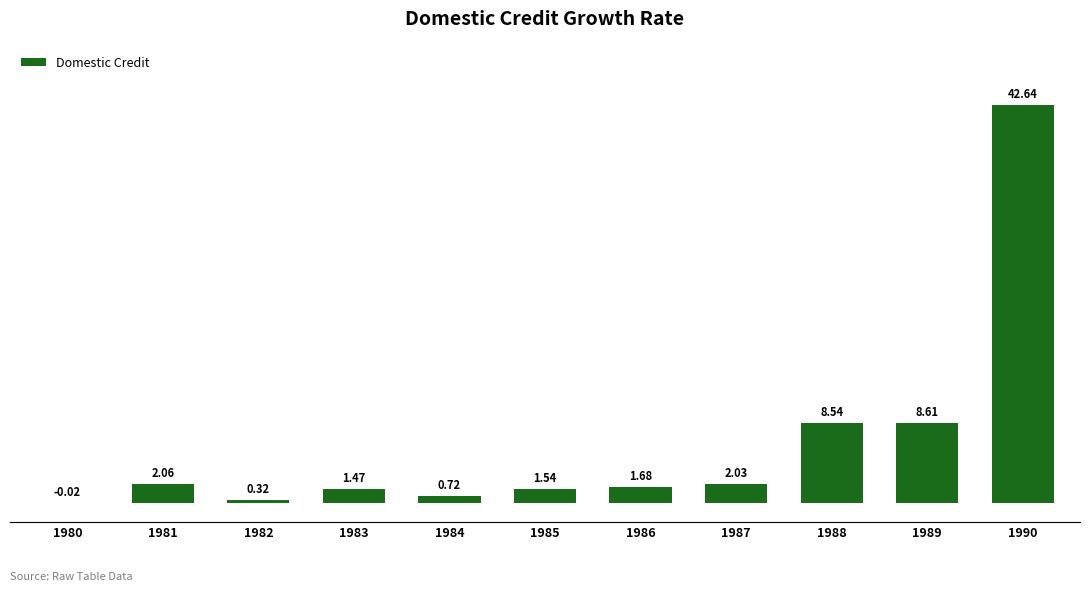

The value at 1989 is 8.6. True or false?

True